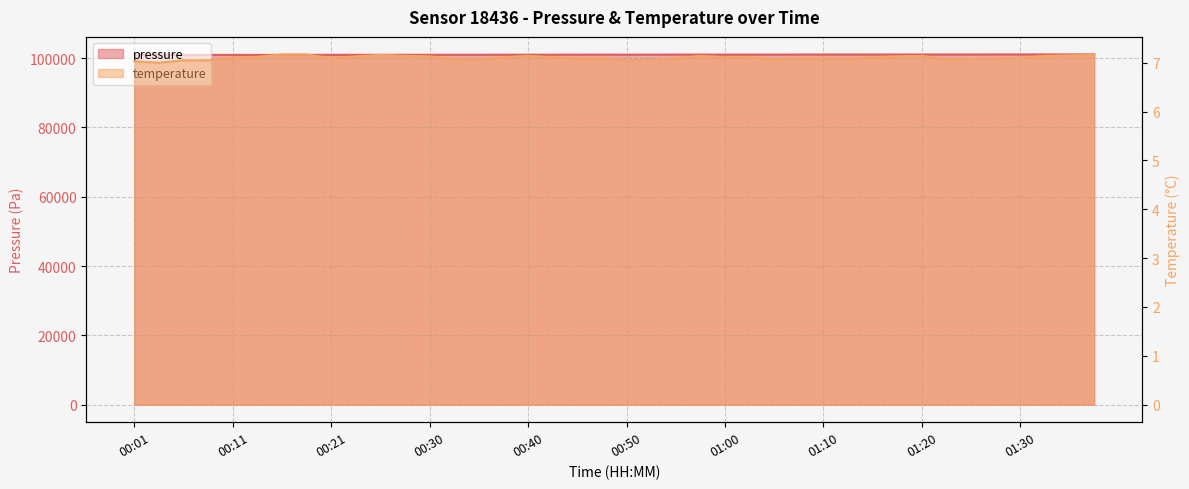

Reading right to left, extract all data points from this chart.

pressure: 01:37=101093.1	01:35=101092.3	01:32=101090.6	01:30=101084.0	01:27=101084.2	01:25=101066.9	01:22=101065.3	01:20=101062.4	01:17=101066.2	01:15=101060.2	01:12=101064.2	01:10=101056.8	01:08=101051.3	01:05=101043.3	01:03=101044.5	01:00=101032.8	00:58=101038.6	00:55=101037.6	00:53=101023.6	00:50=101015.4	00:48=101024.8	00:45=101019.3	00:43=101010.8	00:40=101010.3	00:38=101005.4	00:35=100988.8	00:33=100983.1	00:30=100982.1	00:28=100985.7	00:26=100976.1	00:23=100976.6	00:21=100970.0	00:18=100966.8	00:16=100961.3	00:13=100957.7	00:11=100952.7	00:08=100952.4	00:06=100937.9	00:03=100935.9	00:01=100920.8
temperature: 01:37=7.2	01:35=7.2	01:32=7.1	01:30=7.1	01:27=7.1	01:25=7.1	01:22=7.1	01:20=7.1	01:17=7.1	01:15=7.1	01:12=7.1	01:10=7.1	01:08=7.1	01:05=7.1	01:03=7.1	01:00=7.1	00:58=7.1	00:55=7.1	00:53=7.0	00:50=7.0	00:48=7.1	00:45=7.1	00:43=7.1	00:40=7.1	00:38=7.1	00:35=7.1	00:33=7.1	00:30=7.1	00:28=7.1	00:26=7.2	00:23=7.1	00:21=7.1	00:18=7.2	00:16=7.2	00:13=7.1	00:11=7.1	00:08=7.0	00:06=7.0	00:03=7.0	00:01=7.0